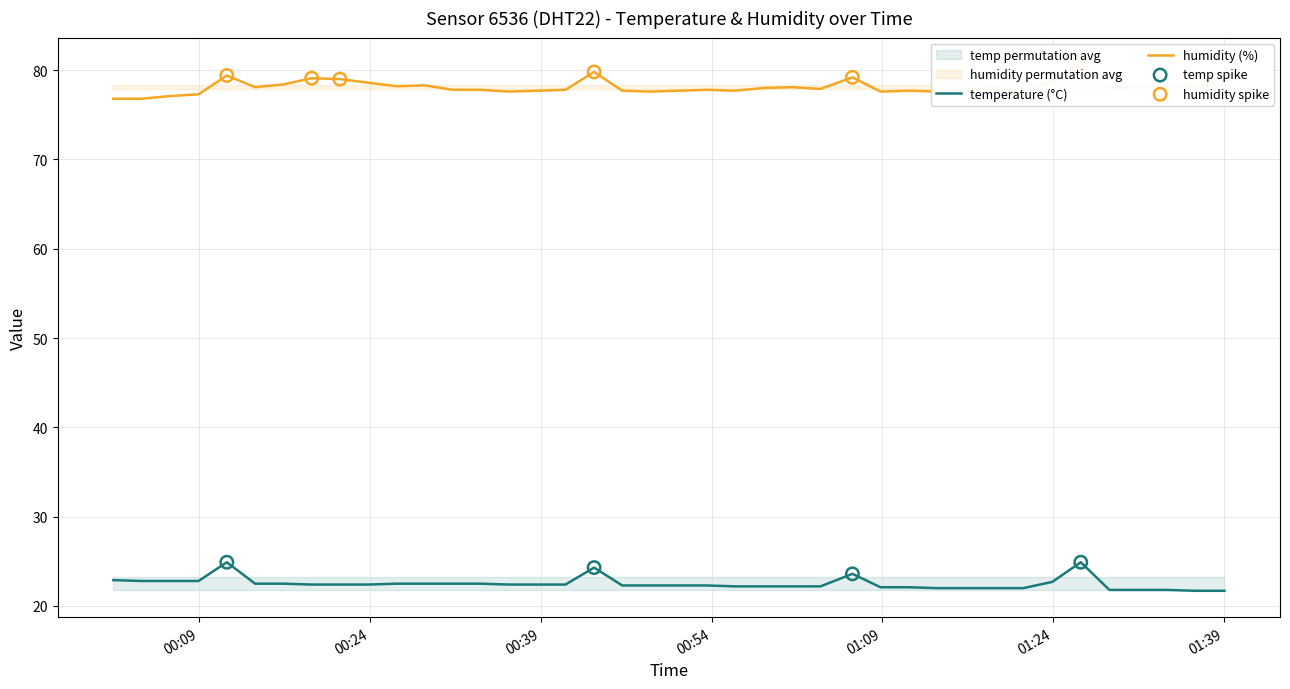

At how many categories does at least one series exceed 27?

40